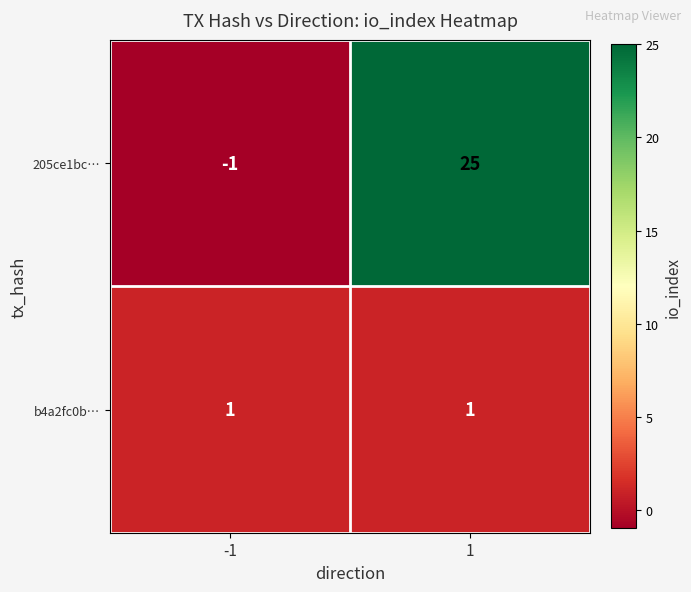

Which series has the largest range (max minus min)?

205ce1bc…